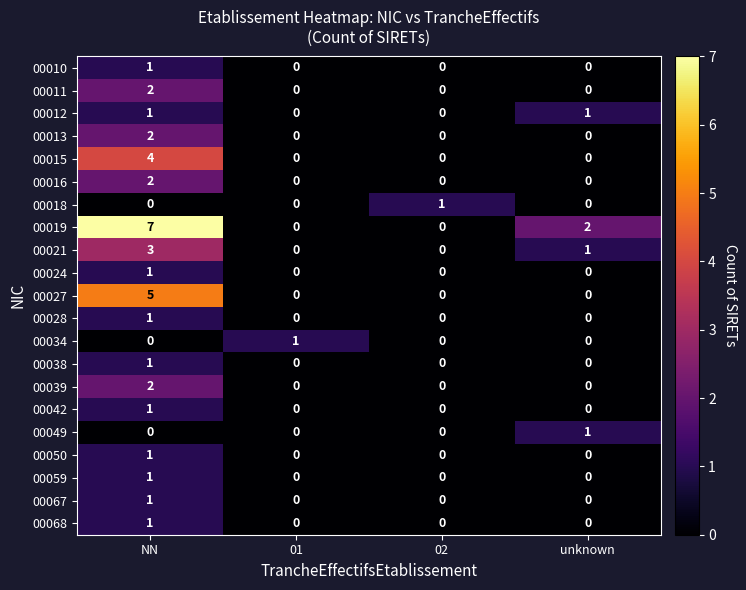

The value of 00013 at NN is 1. True or false?

False